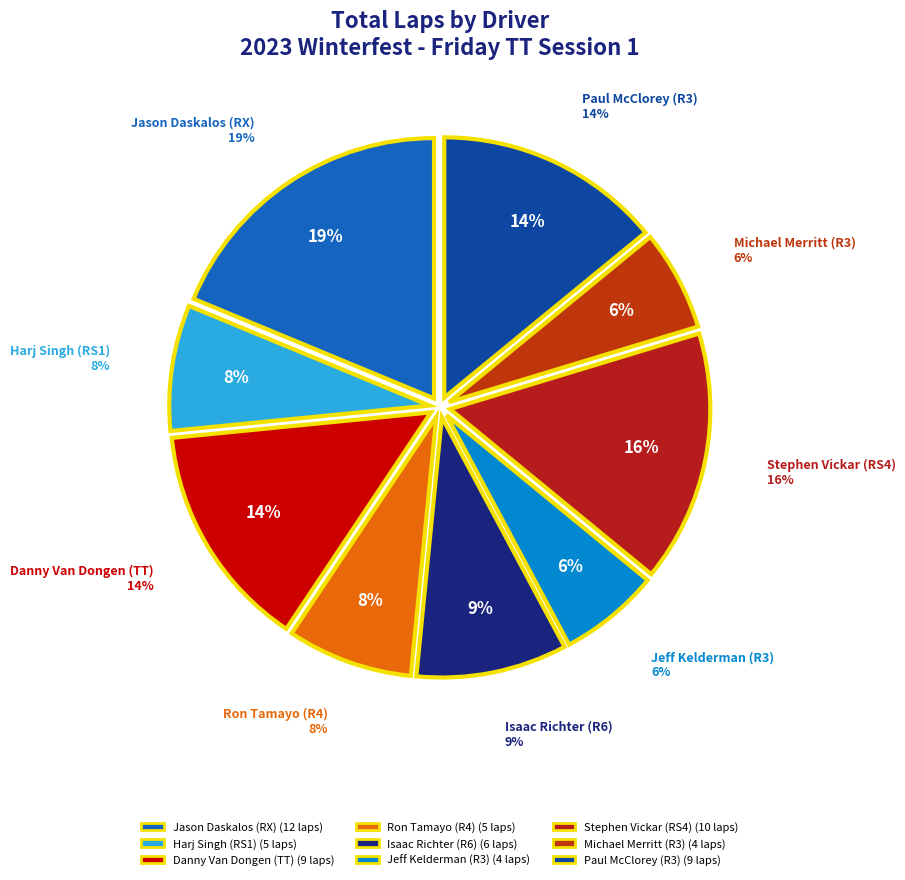

Does Jason Daskalos (RX) represent more than half of the total?

No